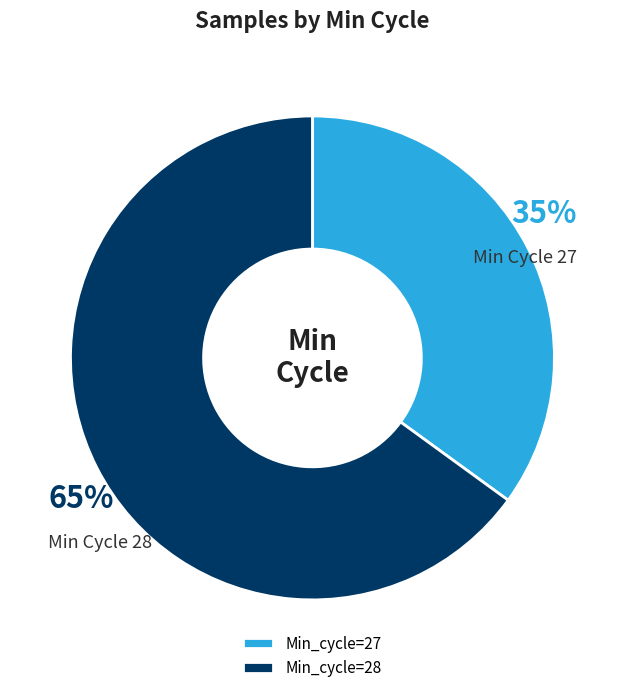

What is the ratio of the value at Min_cycle=28 to the value at Min_cycle=27?

1.9